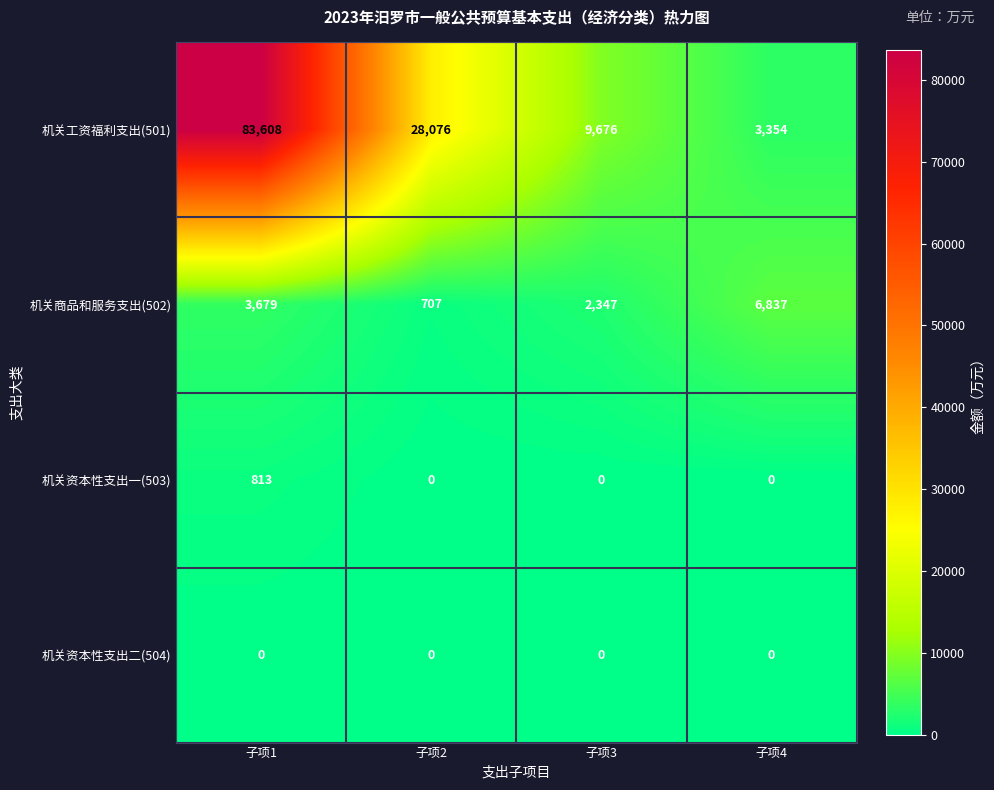

What is the highest value of the 机关工资福利支出(501) series?

83608